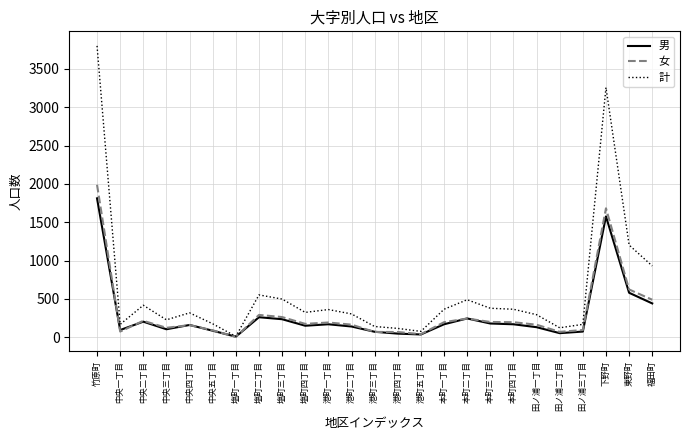

At which category does 男 reach its first local peak?

中央二丁目